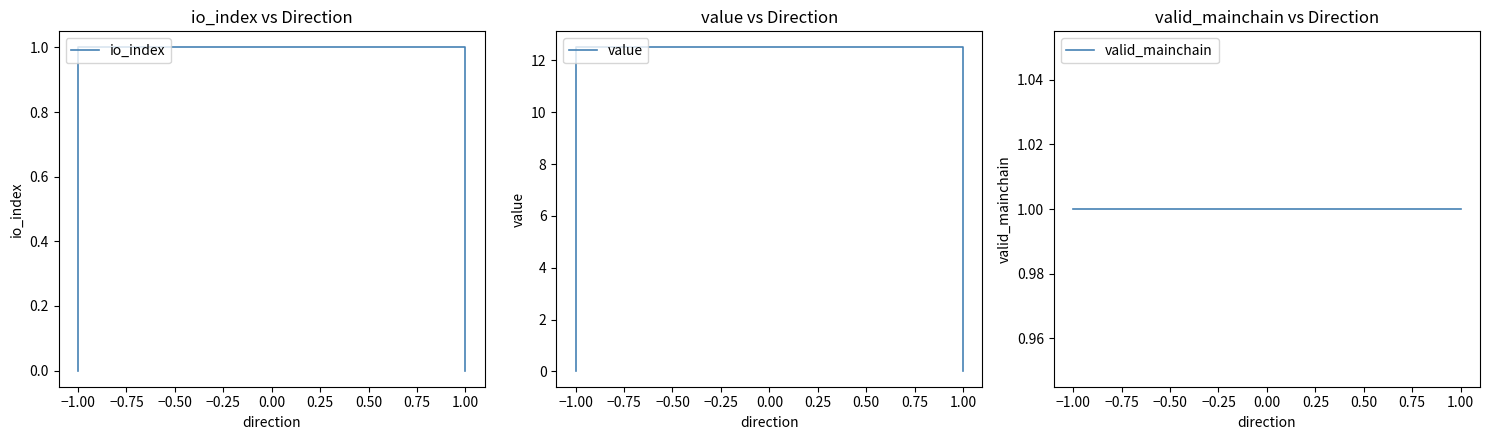

How many data points in value are above 12?

2